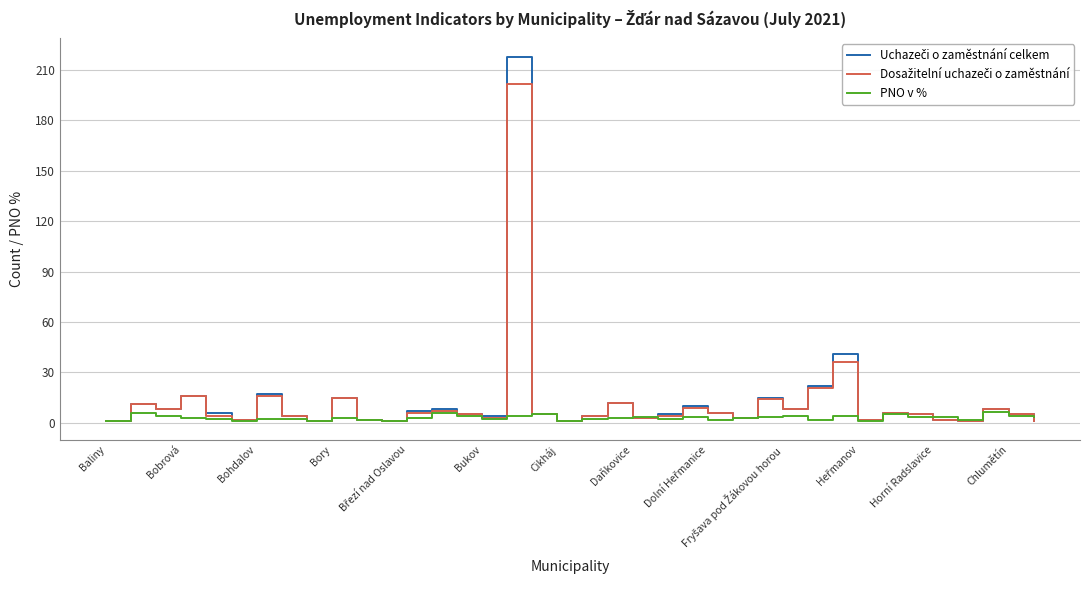

How many lines are shown in the chart?

3